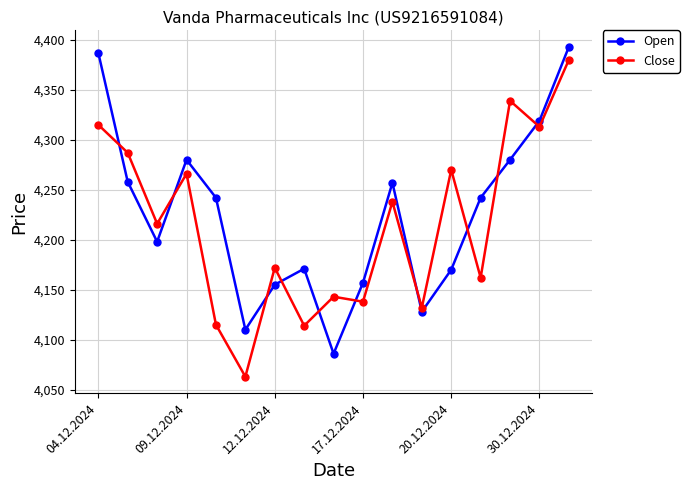

What are all the series names shown in the legend?

Open, Close